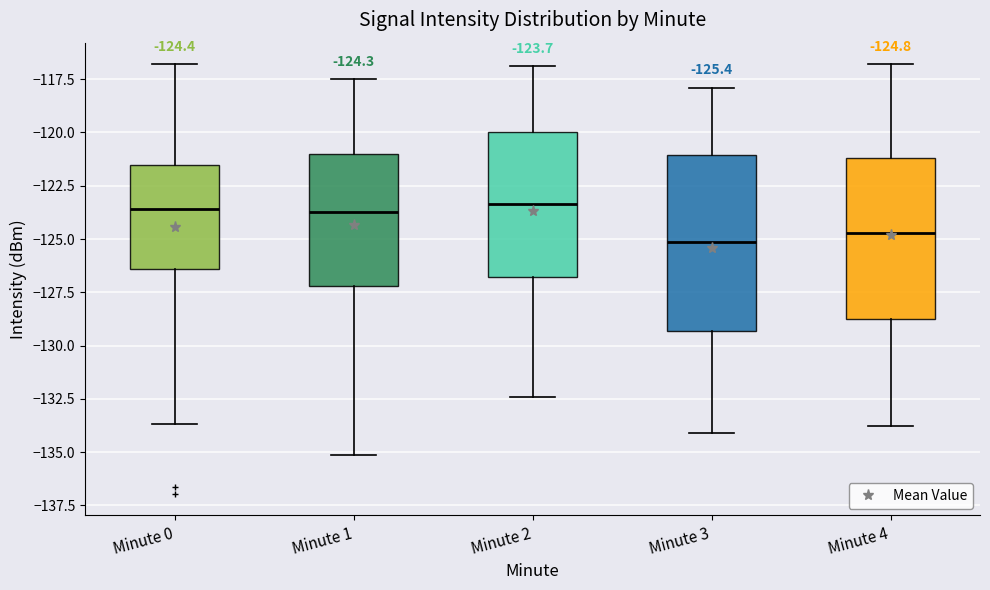

Comparing the boxes themselves (not the whiskers), which one is the tallest?

Minute 3